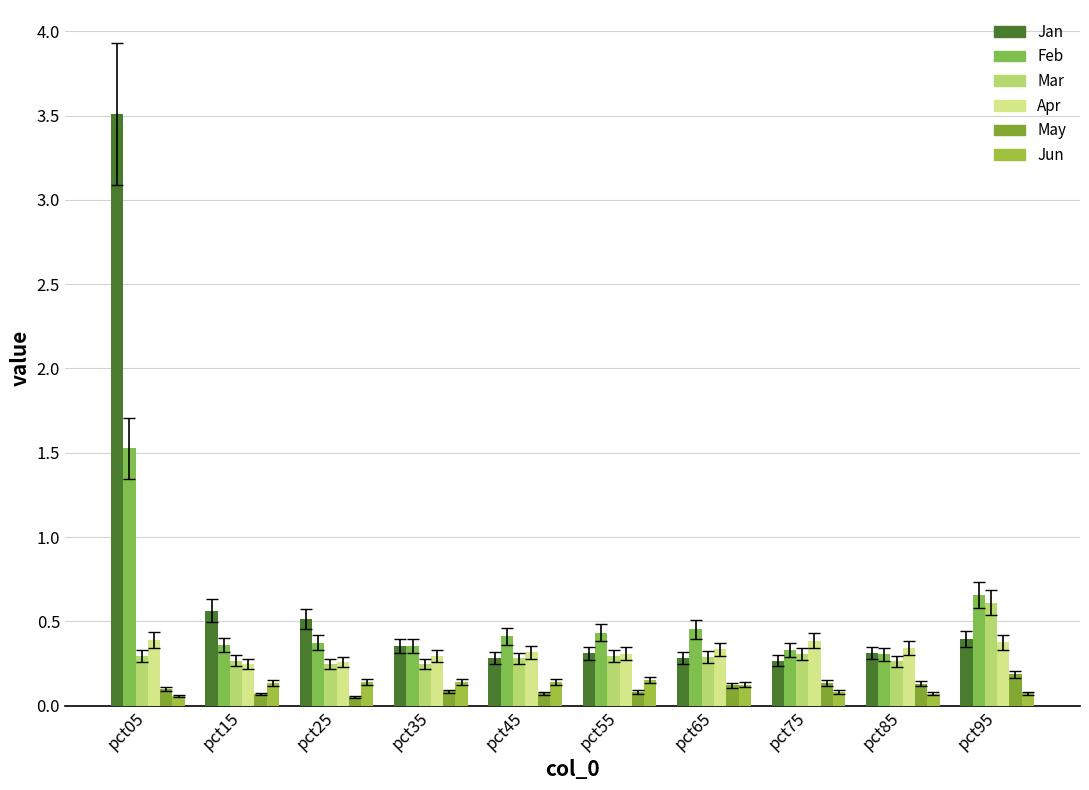

How many bars are there in each group?

6